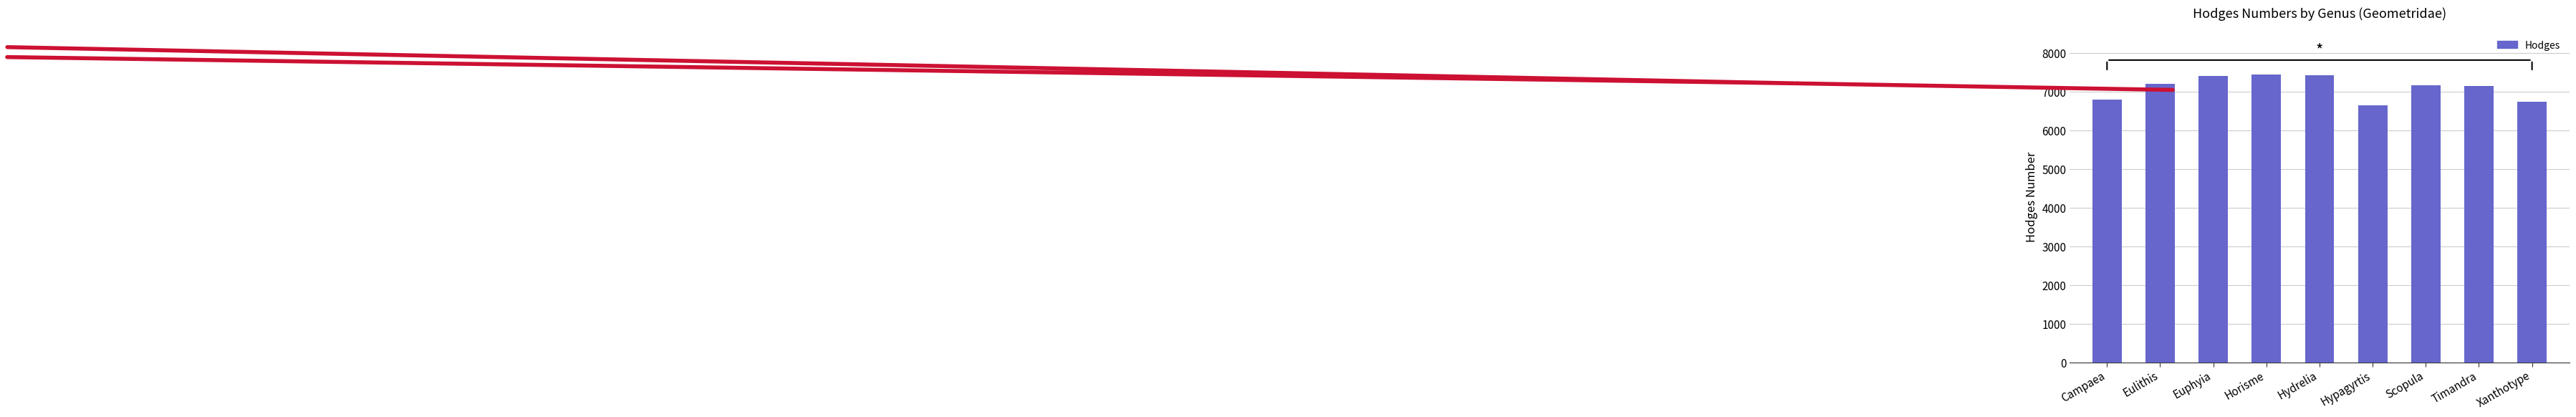

The value at Scopula is 7159. True or false?

True